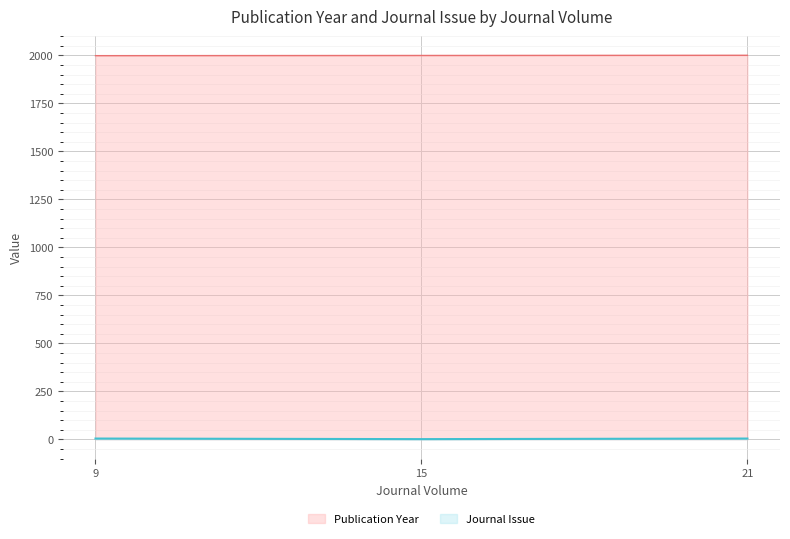

Reading left to right, extract all data points from this chart.

Publication Year: 1999	2000	2001
Journal Issue: 4	1	4